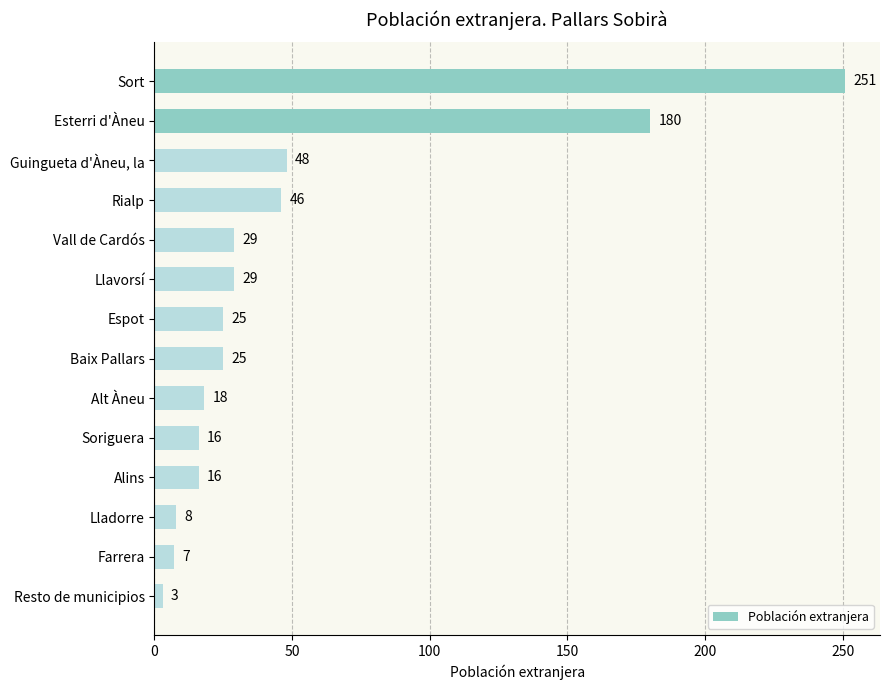

True or false: the data shows 386 at Sort.

False